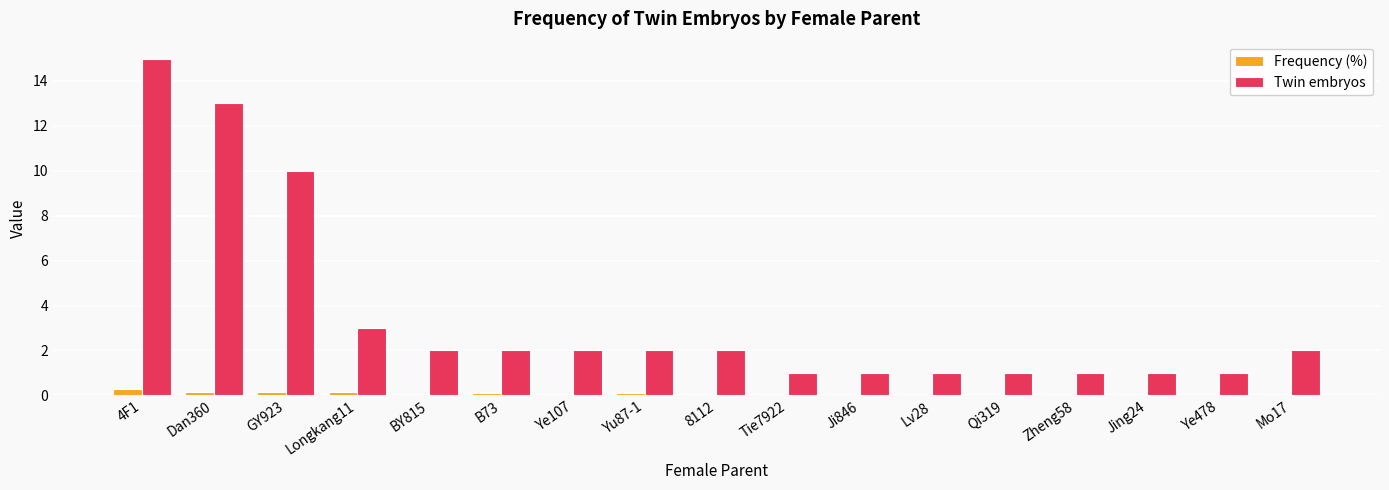

How many data points does each series have?

17